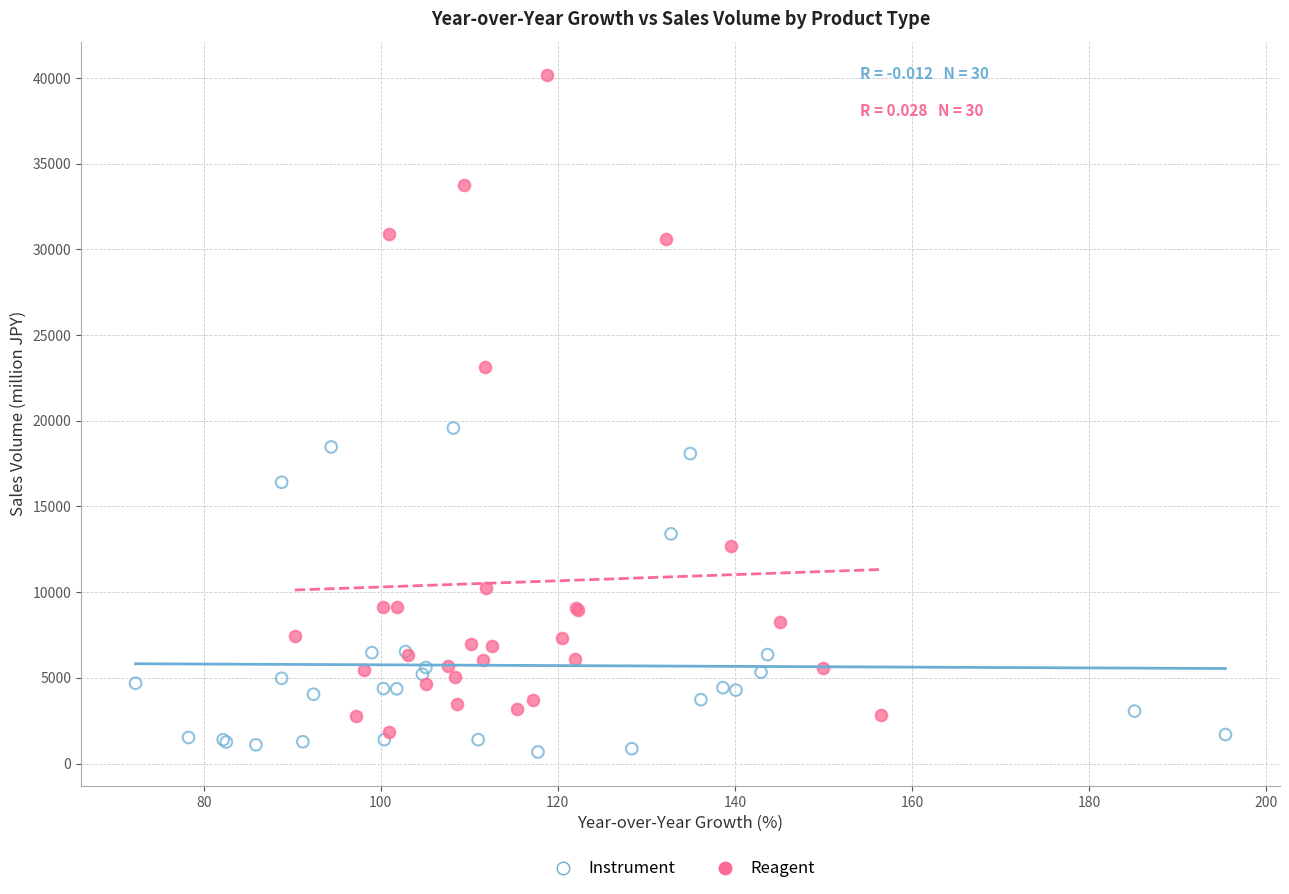

Which series reaches the maximum Y coordinate?

Reagent